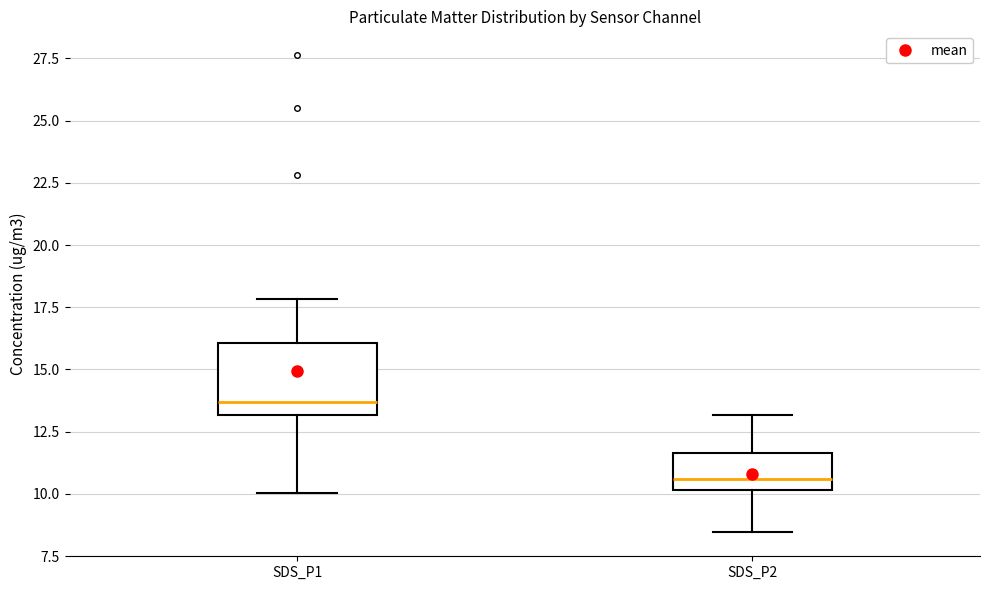

Reading left to right, read every box against the y-axis: the position of its median line, the range the box covers, and the ends of its whiskers. The values are not printed on the chart, so give them approximately, as read against the axis.

SDS_P1: median 13.5, box 13.0 to 16.0, whiskers 10.0 to 18.0
SDS_P2: median 10.5, box 10.0 to 11.5, whiskers 8.5 to 13.0